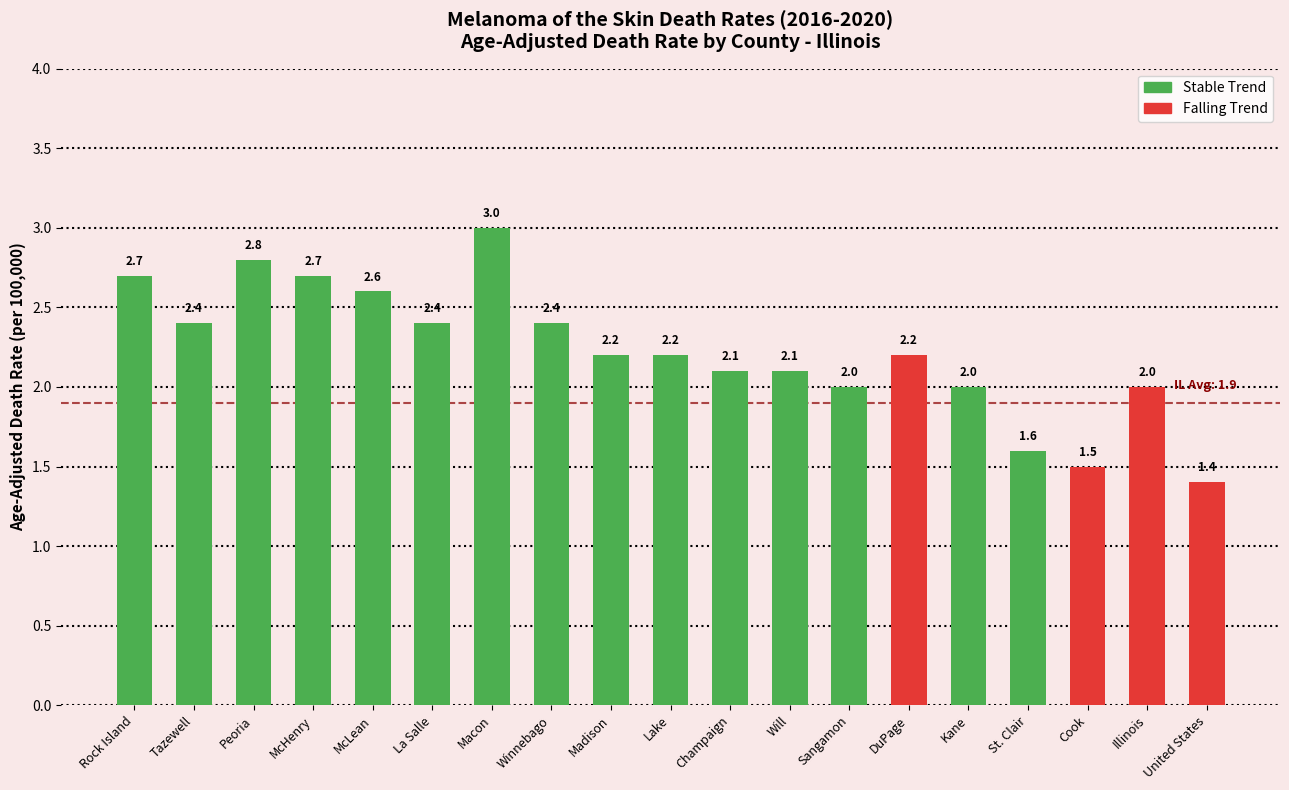

True or false: the data shows 0.8 at Will.

False